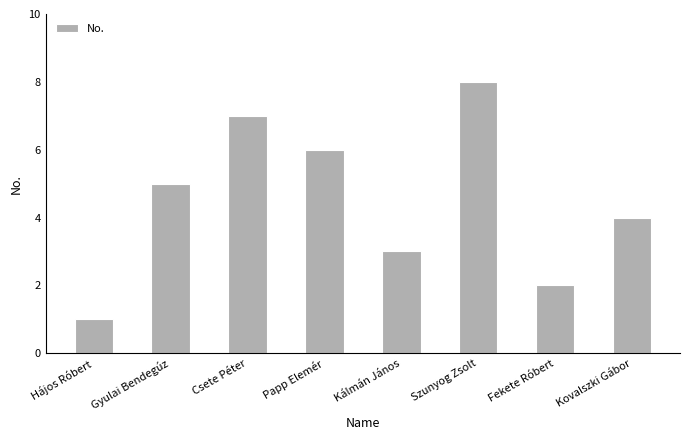

What is the minimum value shown in the chart?

1